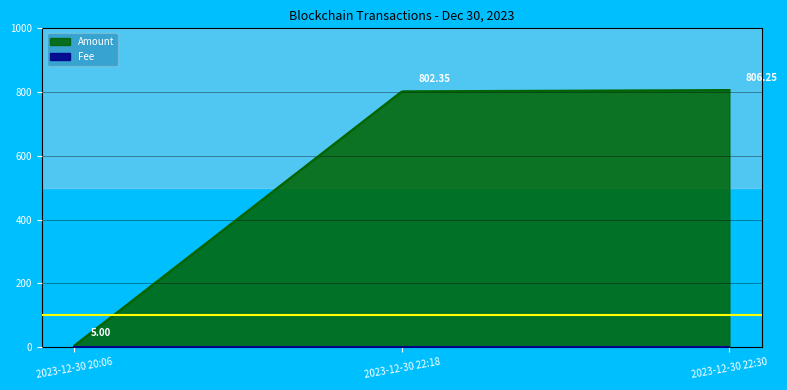

How many data points does each series have?

3